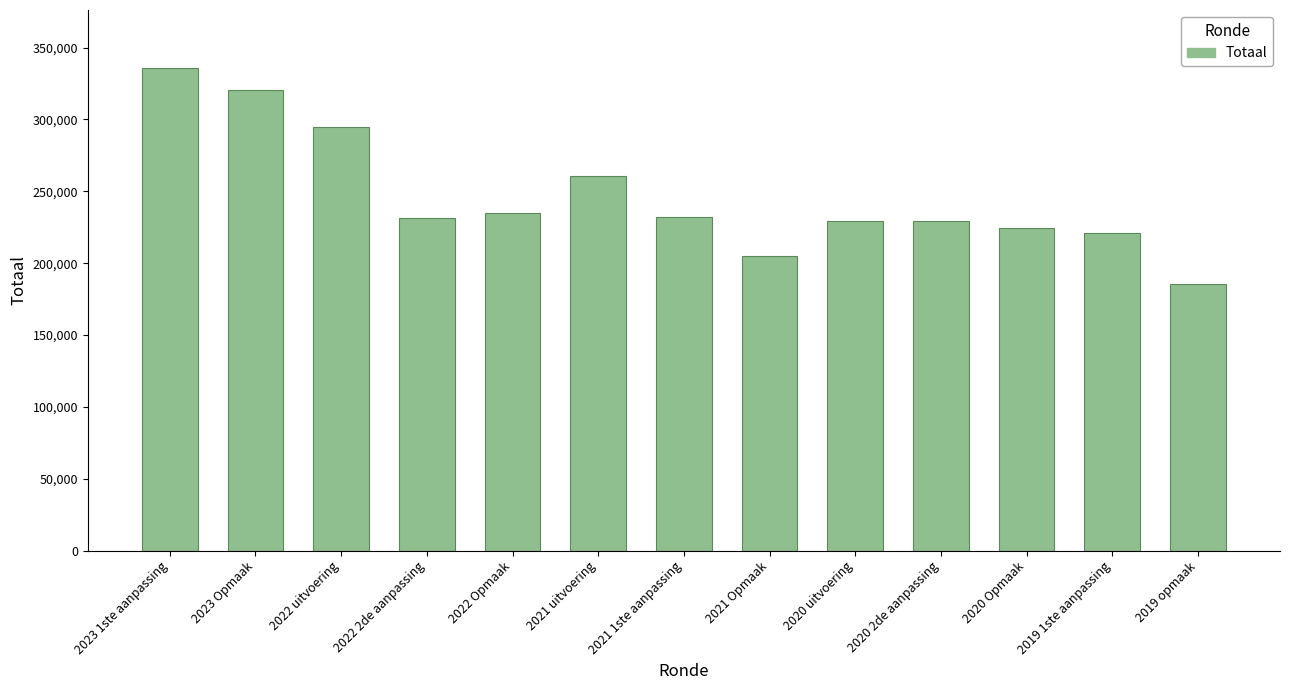

What is the difference between the maximum and minimum values?

150513